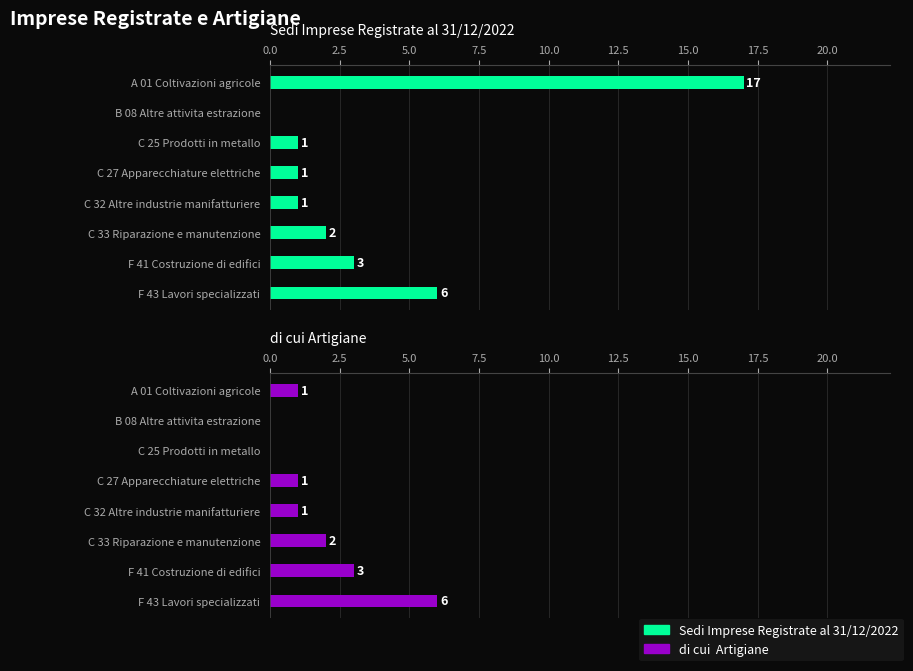

Rank the series by their average value, from highest to lowest.

Sedi Imprese Registrate al 31/12/2022, di cui  Artigiane